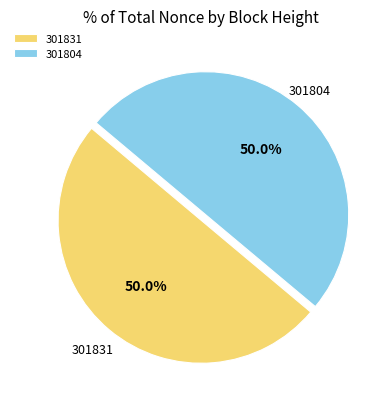

Approximately how many times larger is the value at 301804 compared to 301831?

1.0